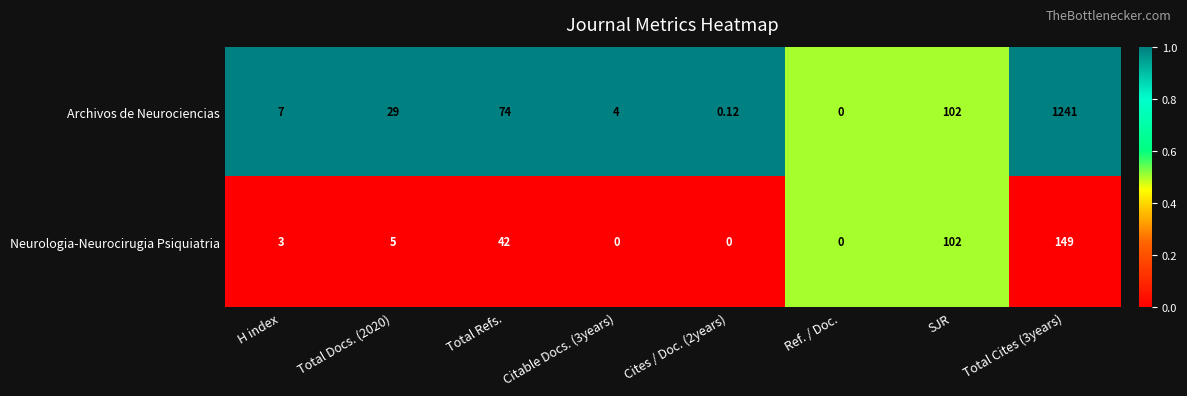

Which series has the largest total across all categories?

Archivos de Neurociencias